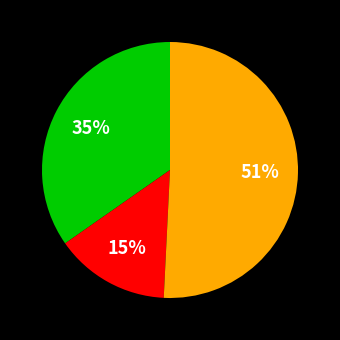

Does any single category account for the majority?

Yes